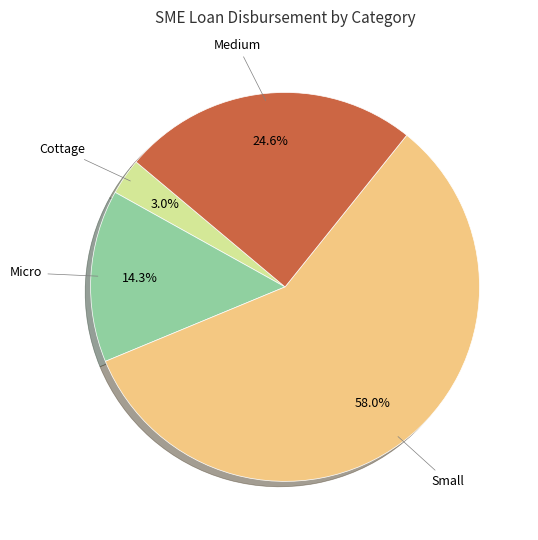

Which has a higher value, Micro or Cottage?

Micro